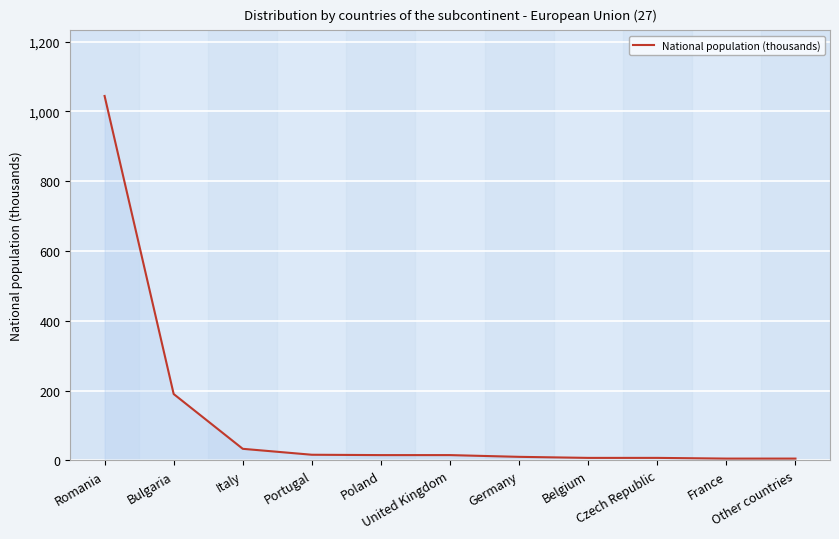

What is the greatest value displayed?

1044